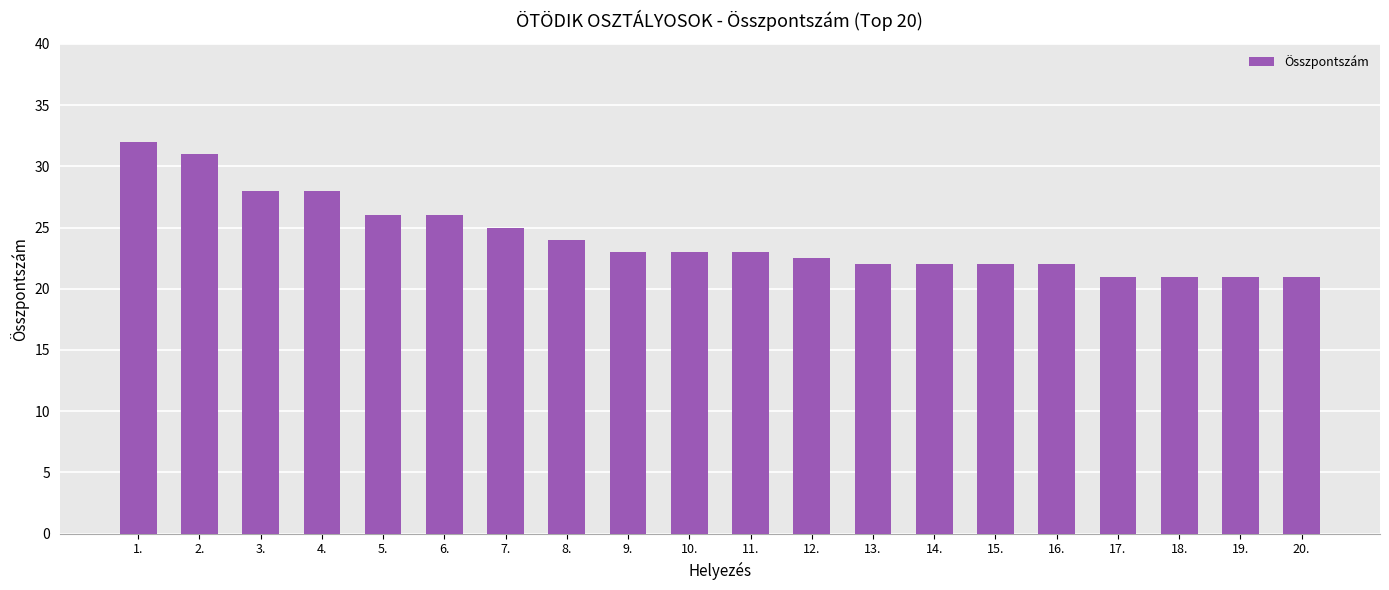

What is the smallest value displayed?

21.0